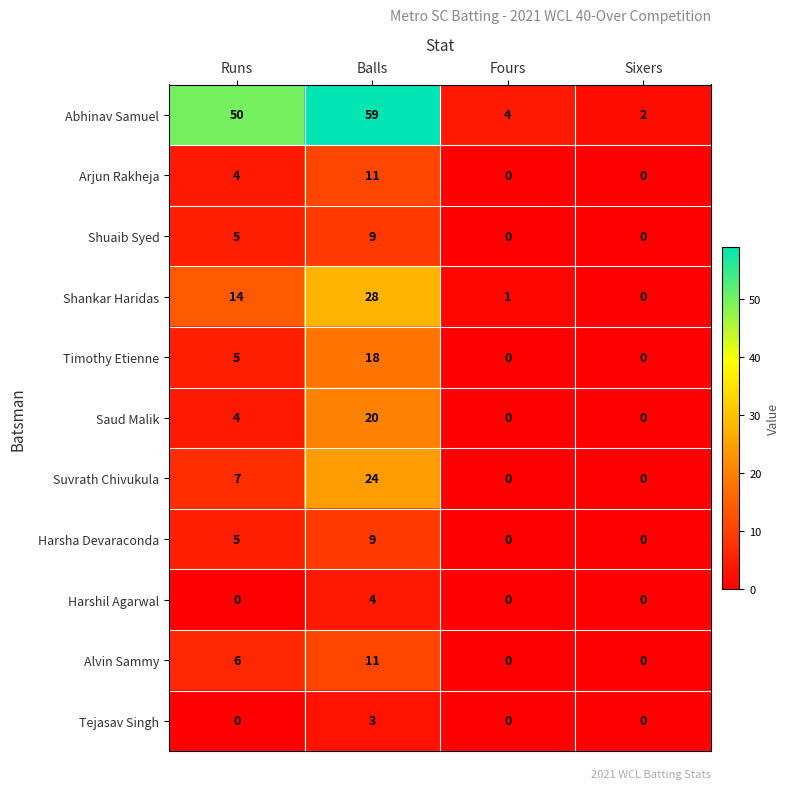

True or false: Abhinav Samuel has a value of 2 at Sixers.

True